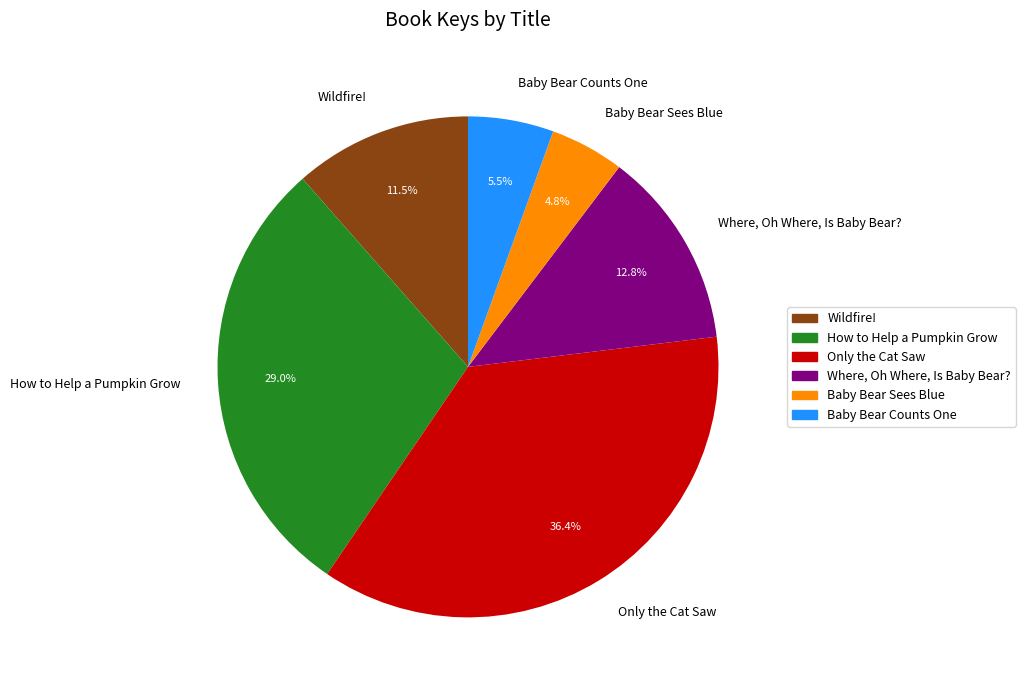

The How to Help a Pumpkin Grow slice represents 29% of the pie. True or false?

True